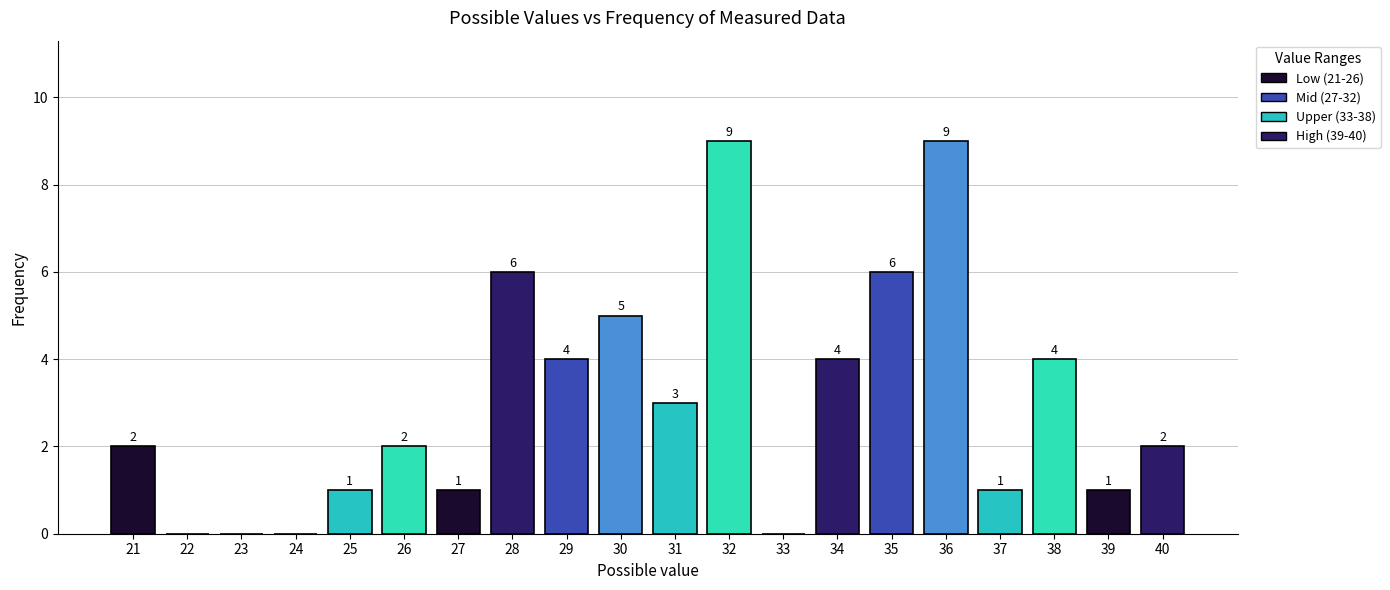

Reading left to right, extract all data points from this chart.

2	0	0	0	1	2	1	6	4	5	3	9	0	4	6	9	1	4	1	2